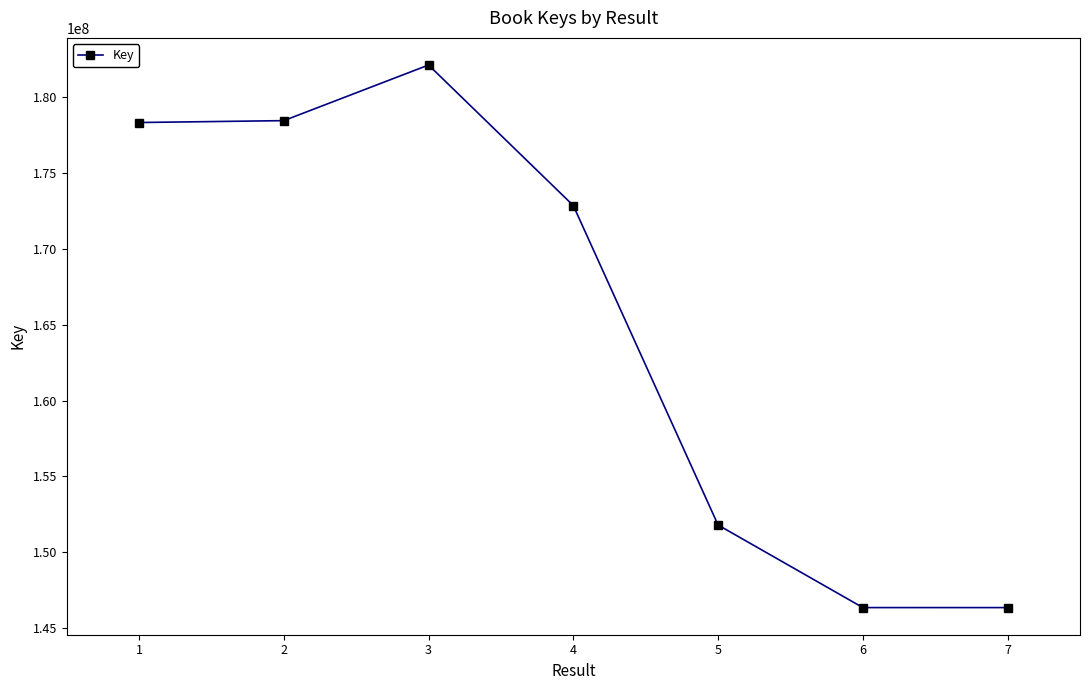

What is the greatest value displayed?

182140450